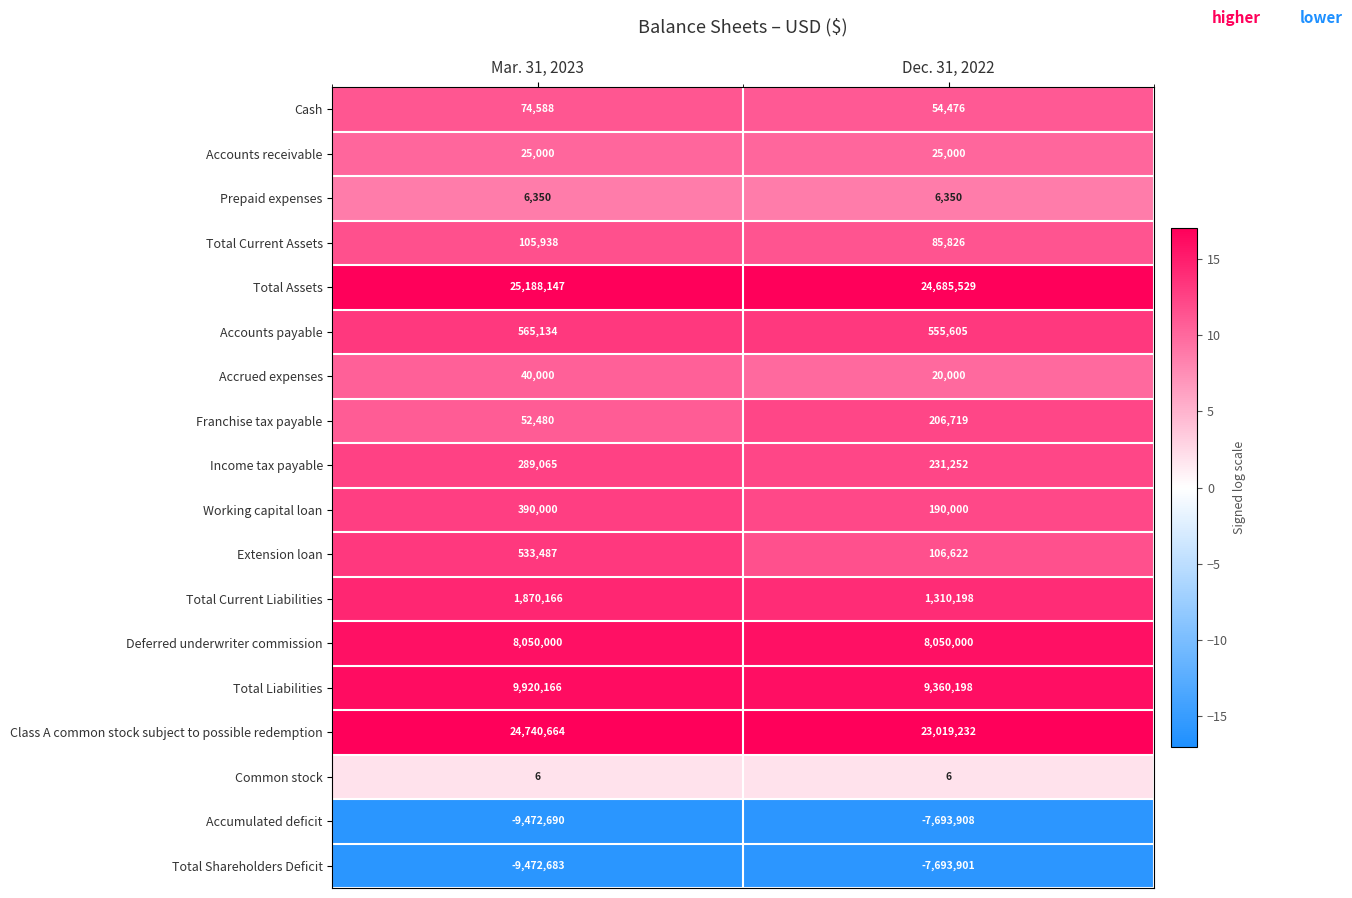

Is it true that Total Shareholders Deficit equals -7693901 at Dec. 31, 2022?

True